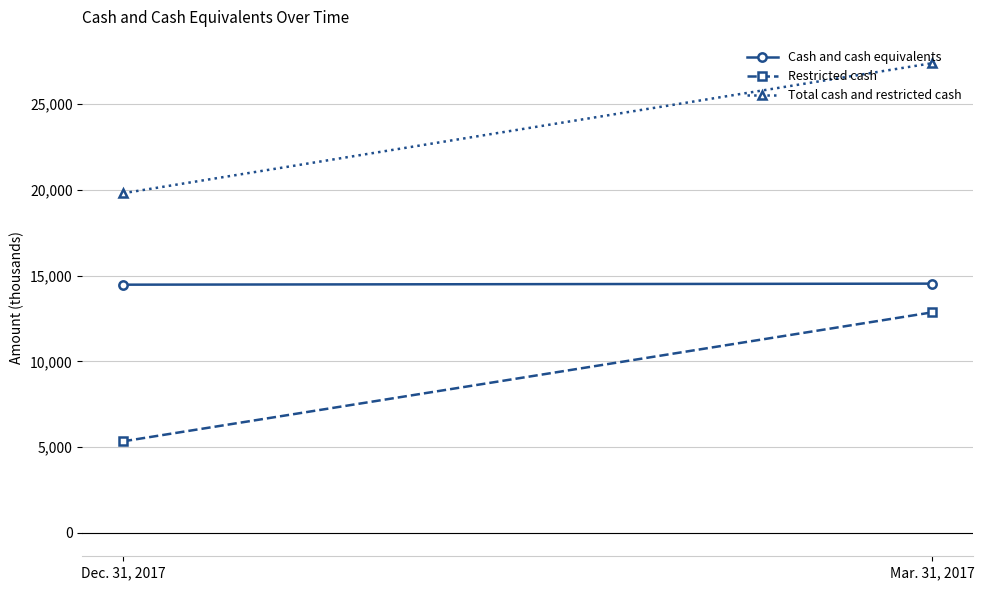

What position from the right is Mar. 31, 2017?

1